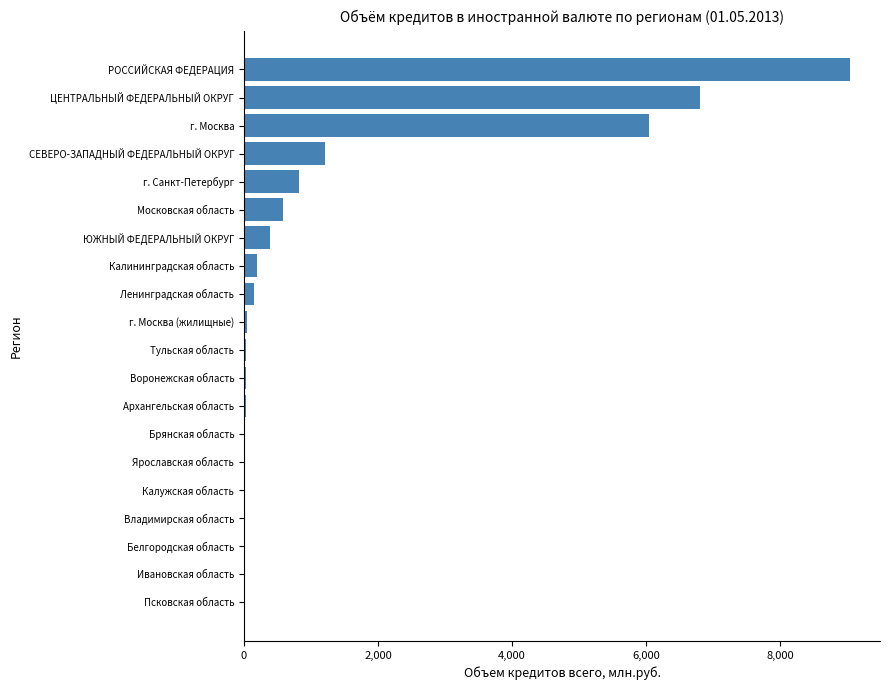

Between Архангельская область and ЮЖНЫЙ ФЕДЕРАЛЬНЫЙ ОКРУГ, which is larger?

ЮЖНЫЙ ФЕДЕРАЛЬНЫЙ ОКРУГ